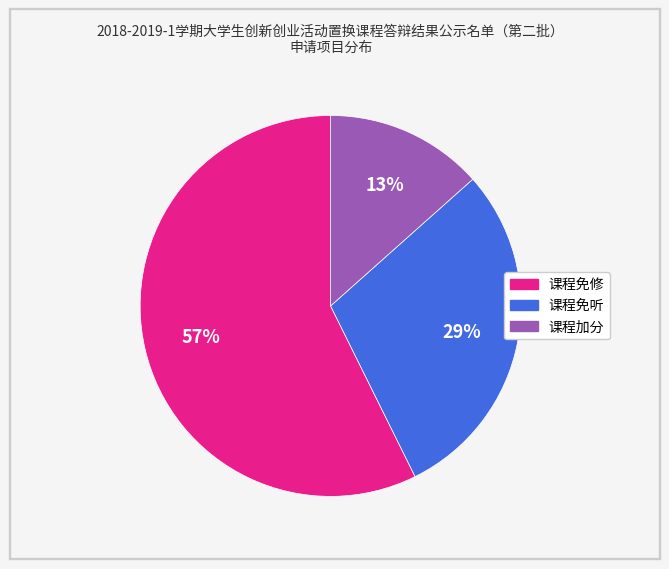

Rank the categories by value from highest to lowest.

课程免修, 课程免听, 课程加分